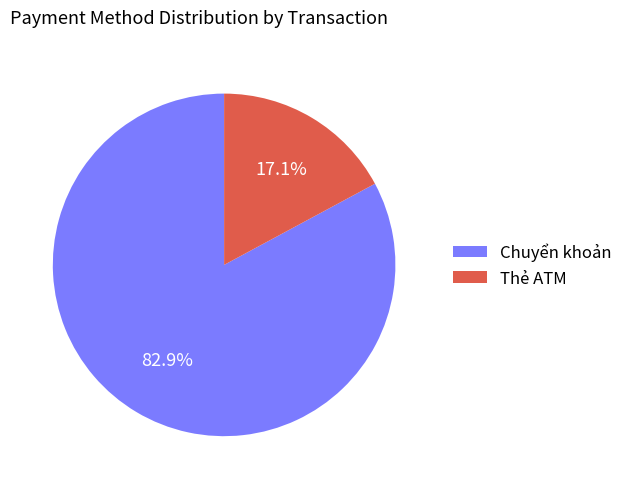

To the nearest percent, what is the average slice percentage?

50%